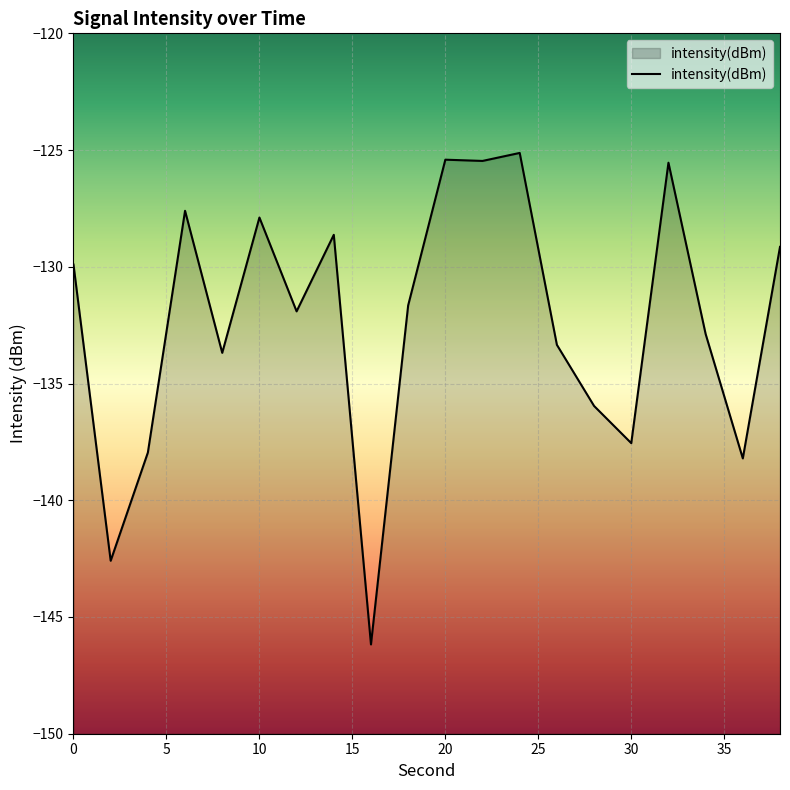

Which has a higher value, 32 or 18?

32